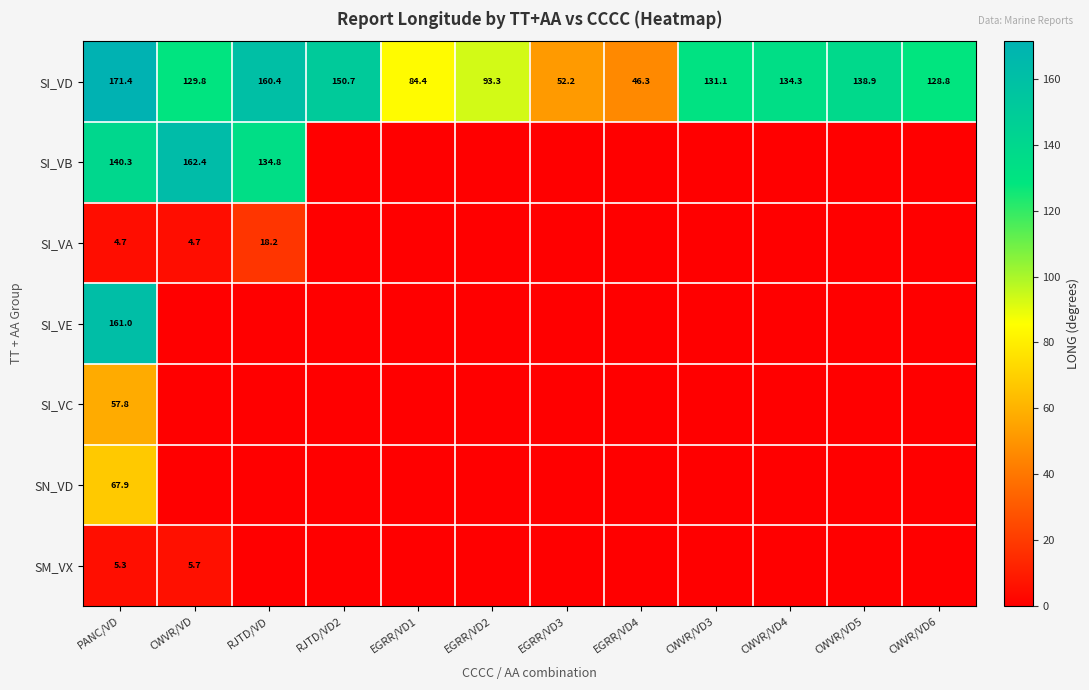

At which label does SI_VD reach its peak?

PANC/VD